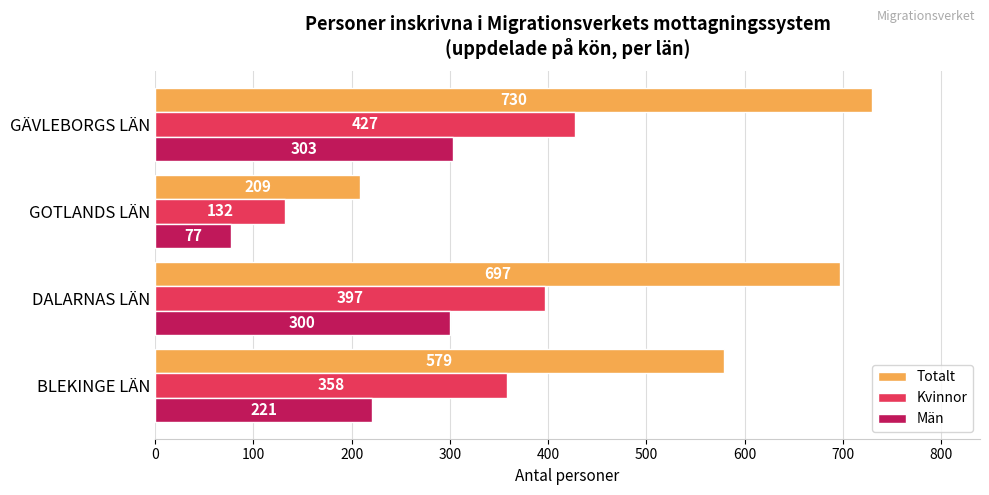

What is the sum of all Män values?

901